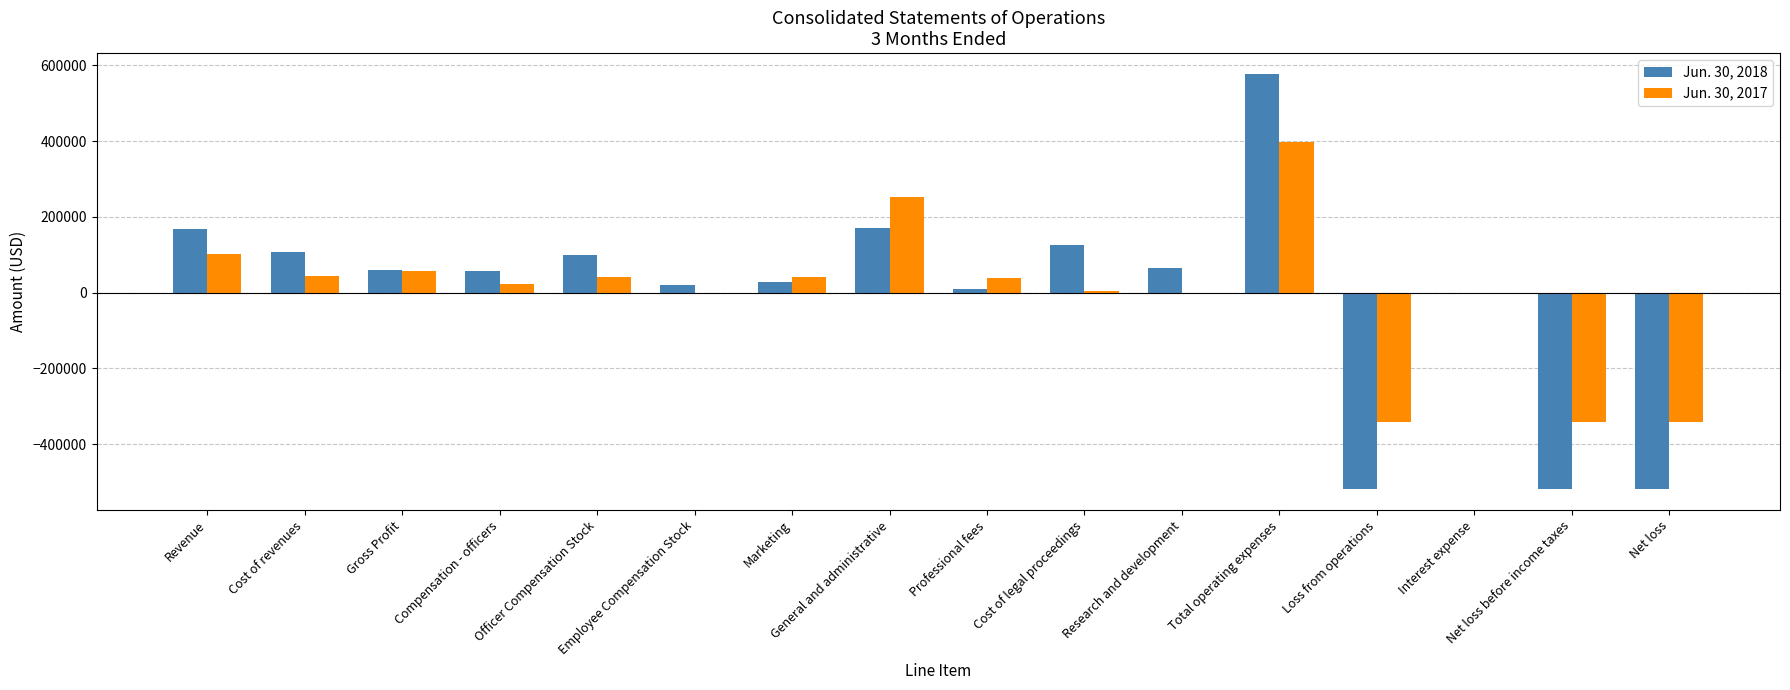

What is the sum of all Jun. 30, 2018 values?

-69105